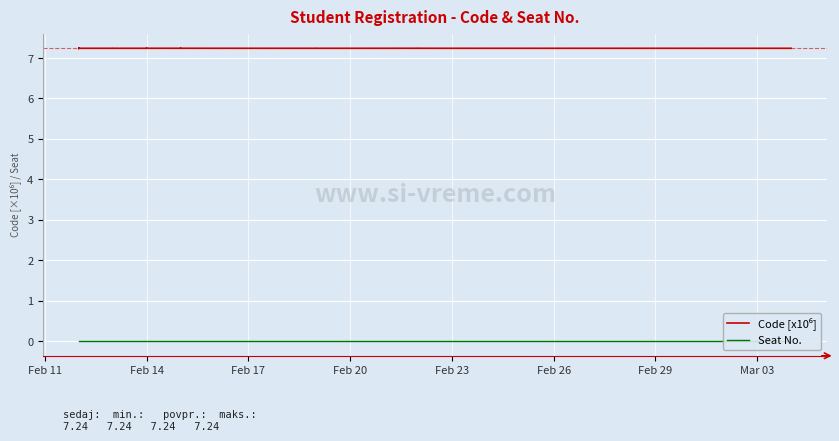

Which series has the widest spread of values?

Code [x10⁶]